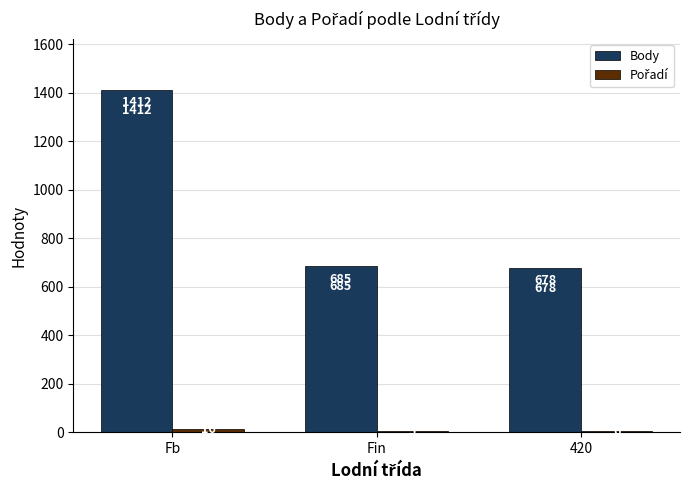

Which series changed the most between Fb and Fin?

Body